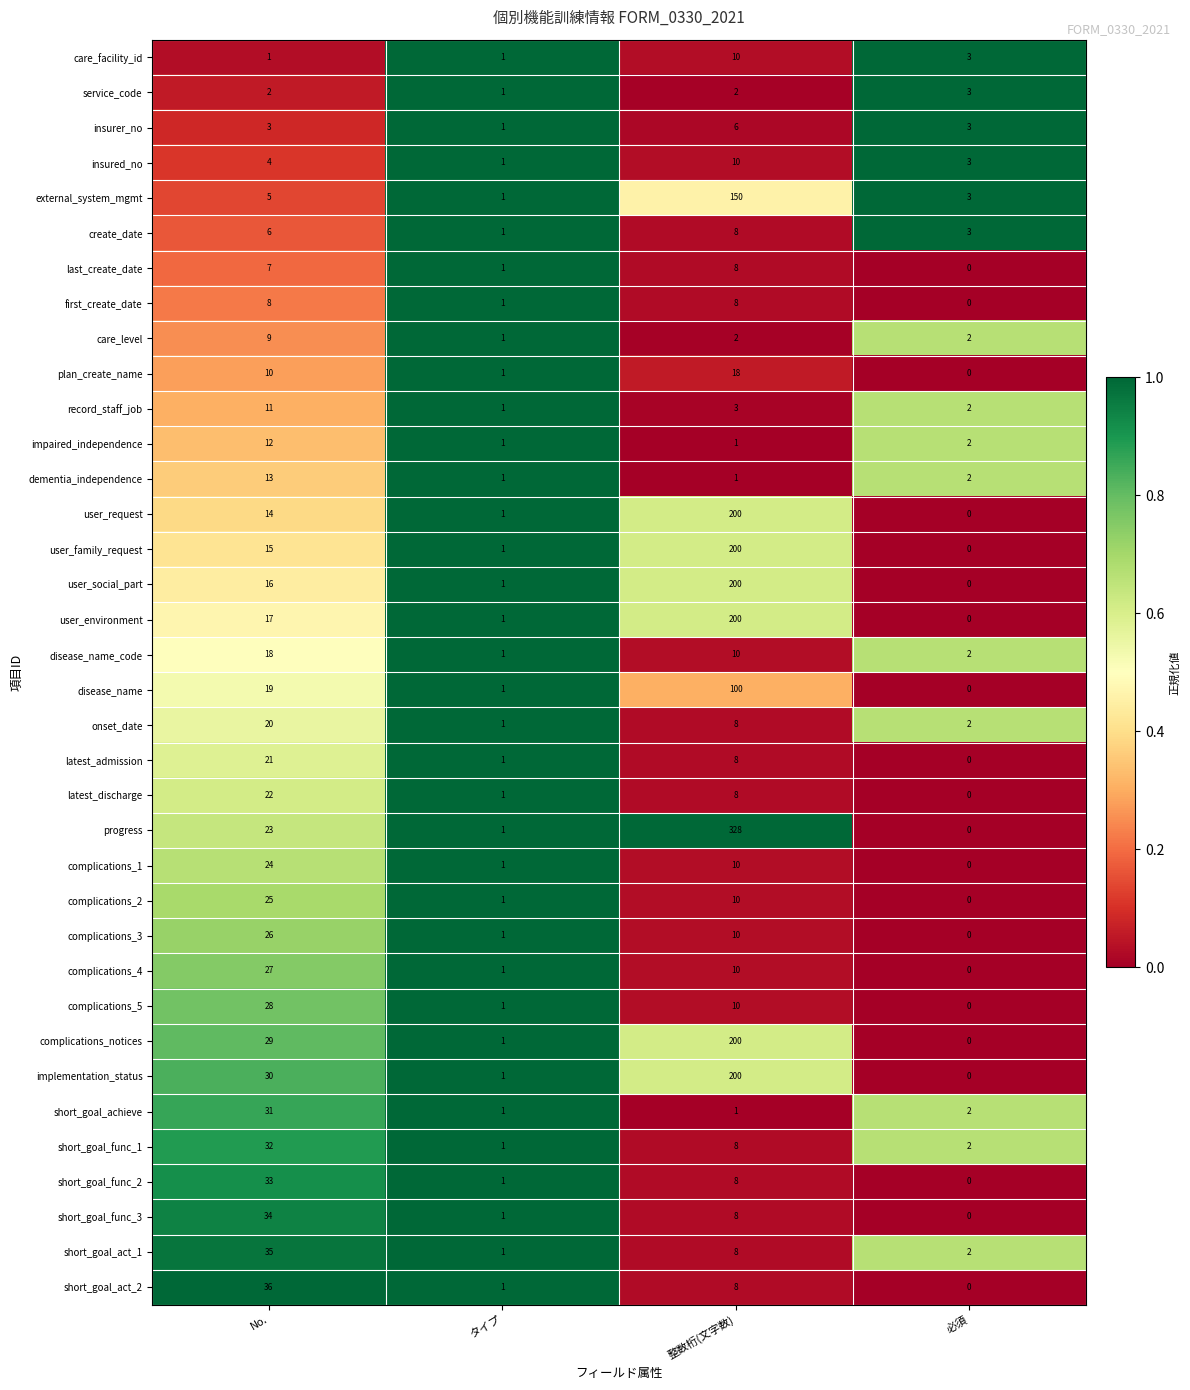

Which category has the highest value in the insurer_no series?

整数桁(文字数)